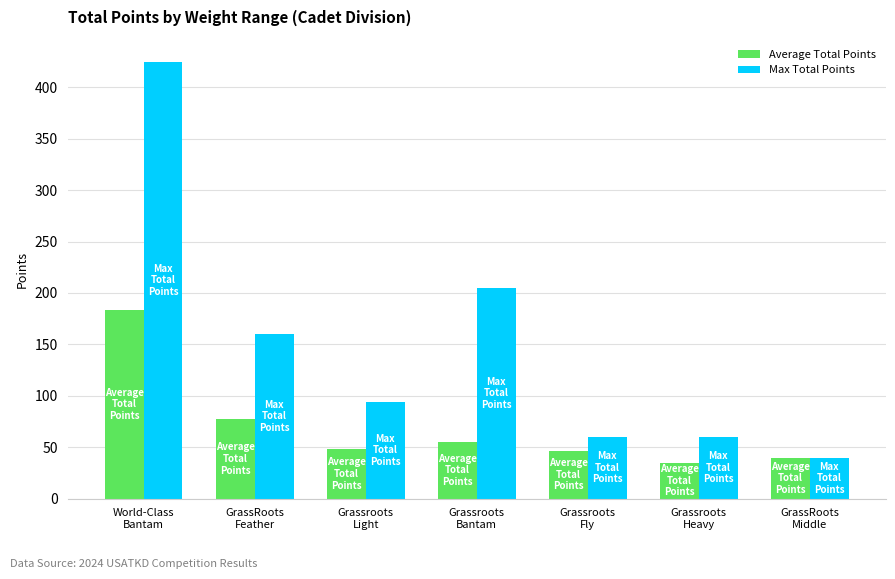

At how many categories does at least one series exceed 88?

4